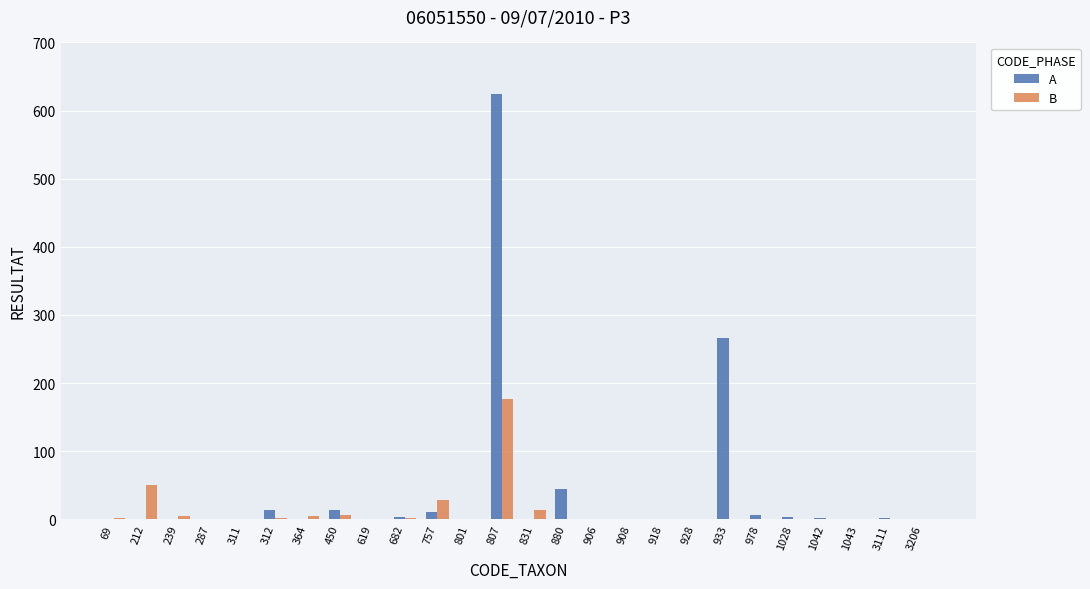

At which category is the sum across all series the highest?

807